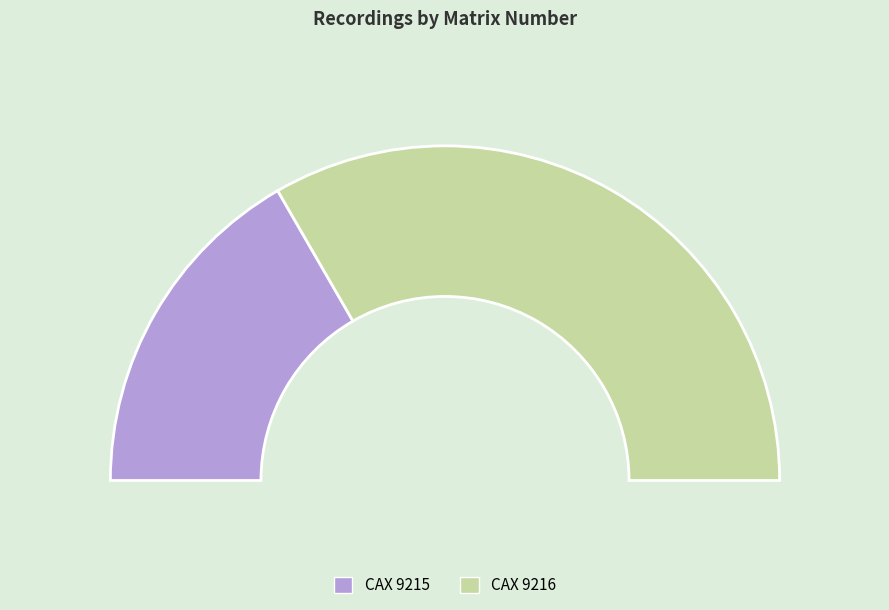

What portion of the pie excludes CAX 9216?

33.3%